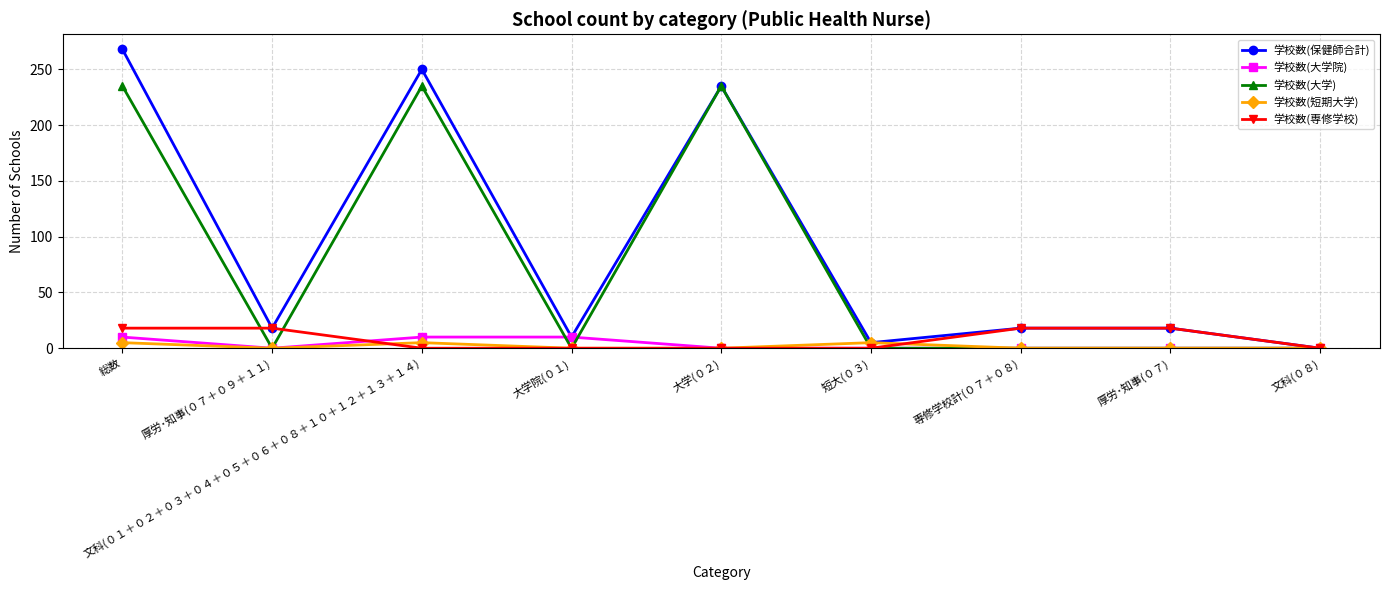

Which label corresponds to the largest value in the chart?

総数